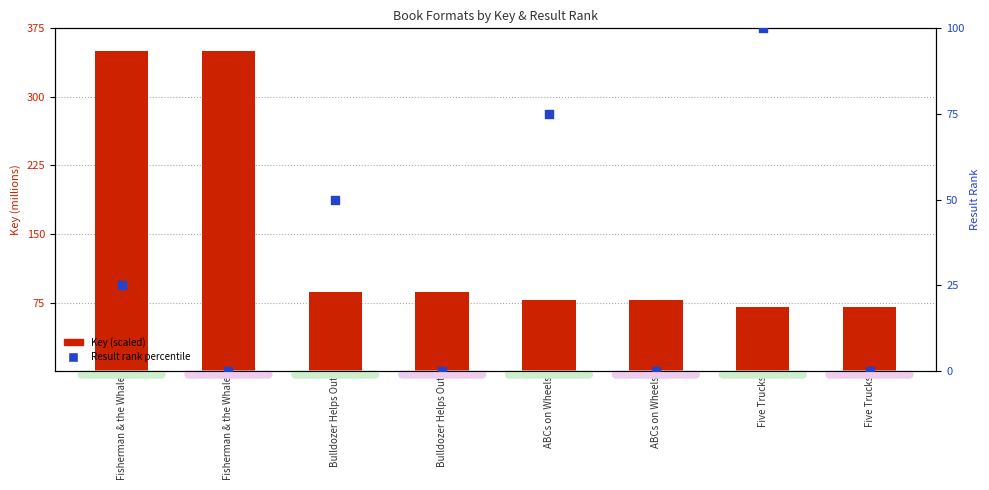

Which series contains the lowest Y value?

Result rank percentile